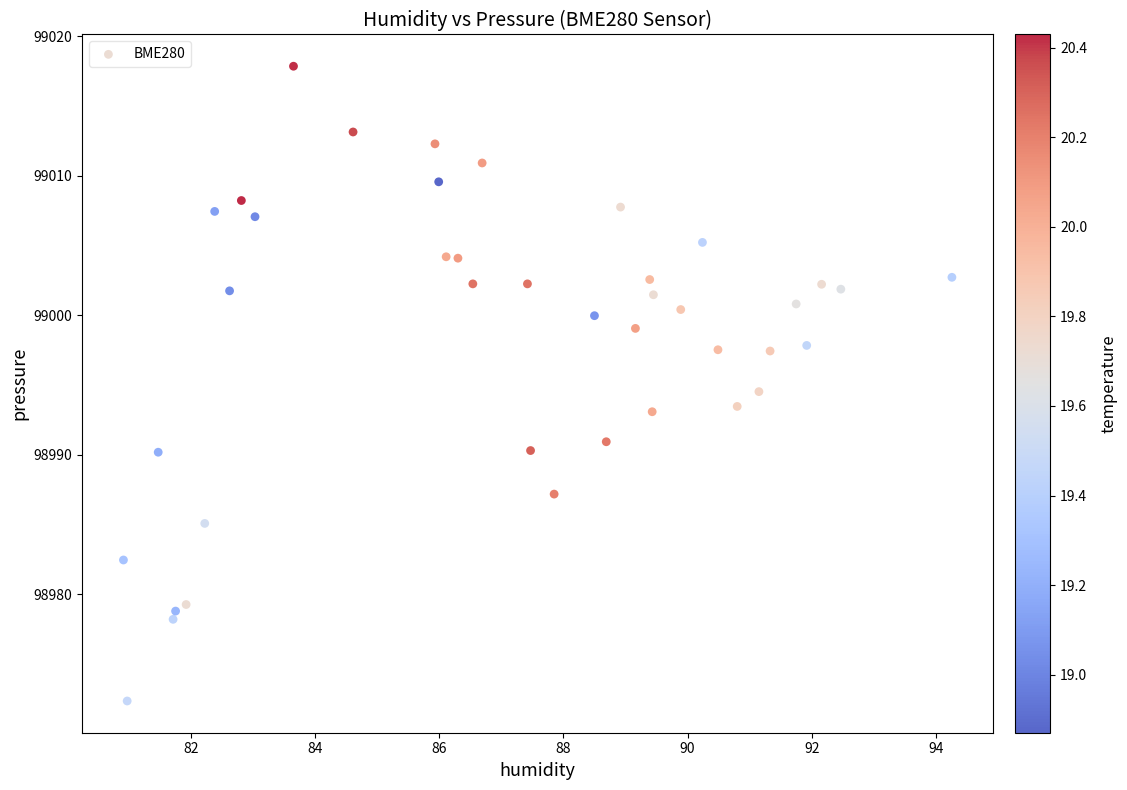

What is the range of Y values (max minus min)?

45.5